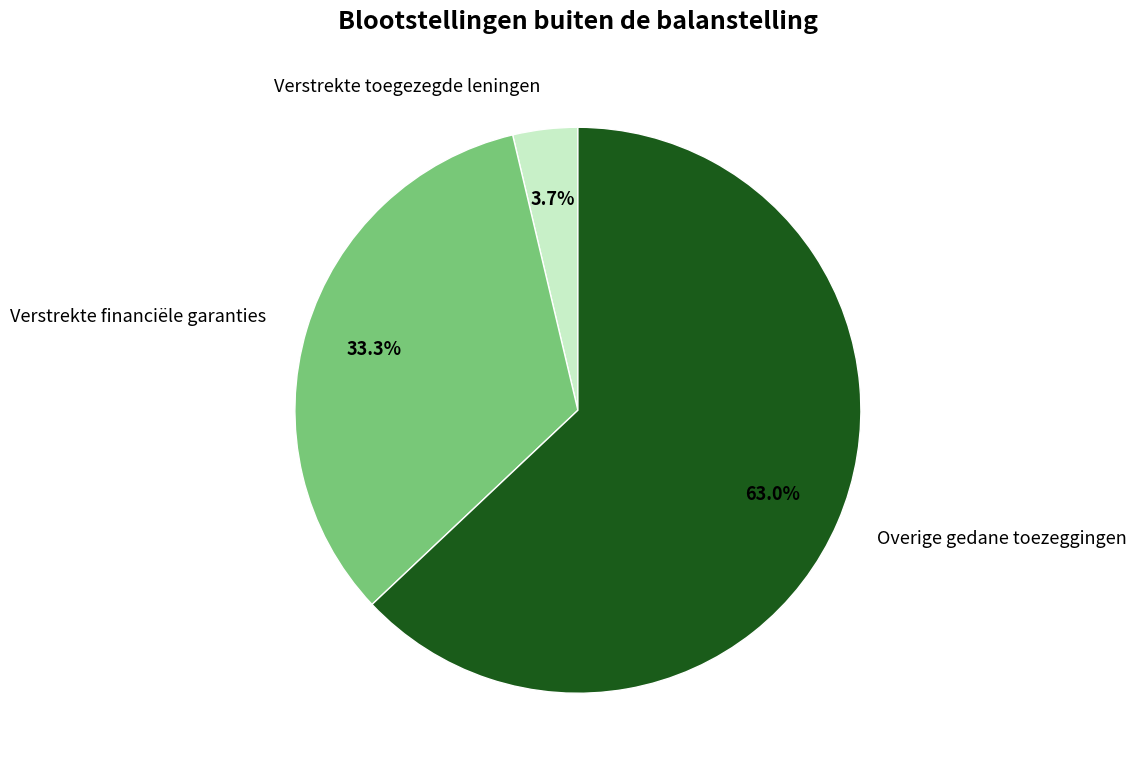

To the nearest percent, what is the combined percentage of Overige gedane toezeggingen and Verstrekte financiële garanties?

96%